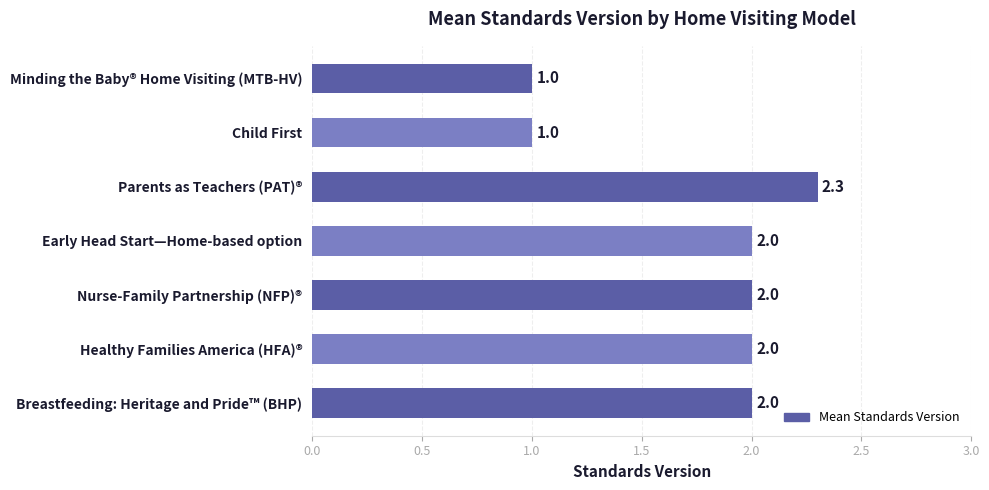

The chart shows a value of 1.3 at Nurse-Family Partnership (NFP)®. True or false?

False